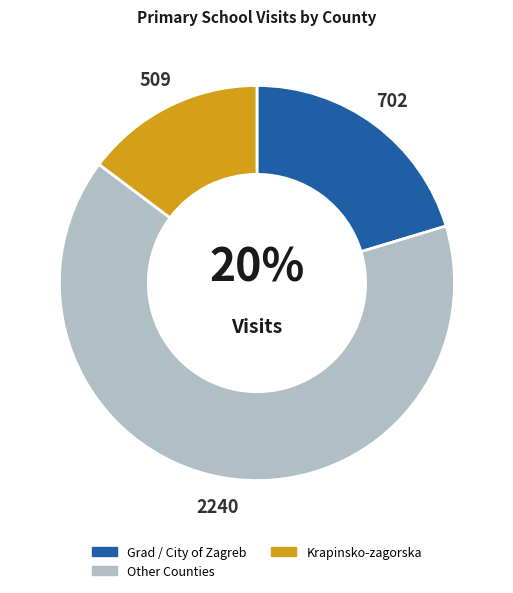

To the nearest percent, what is the average slice percentage?

33%